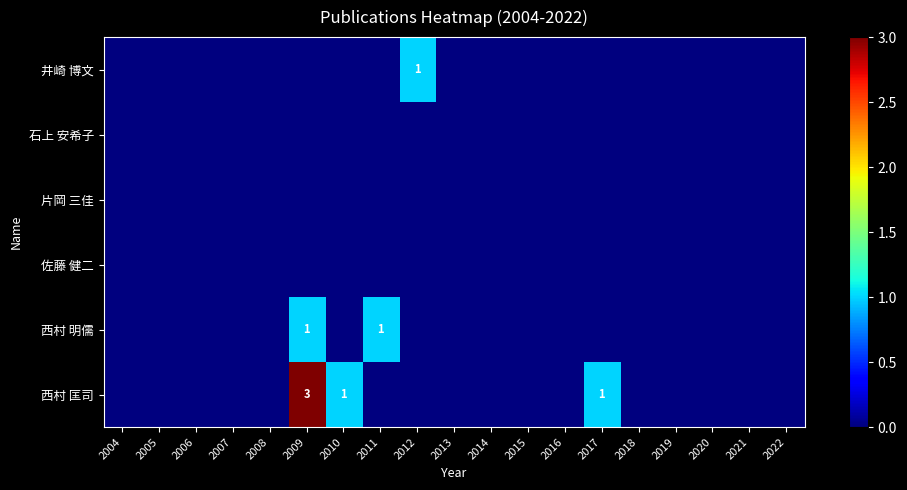

Count the 井崎 博文 values in the range 0 to 1.

19